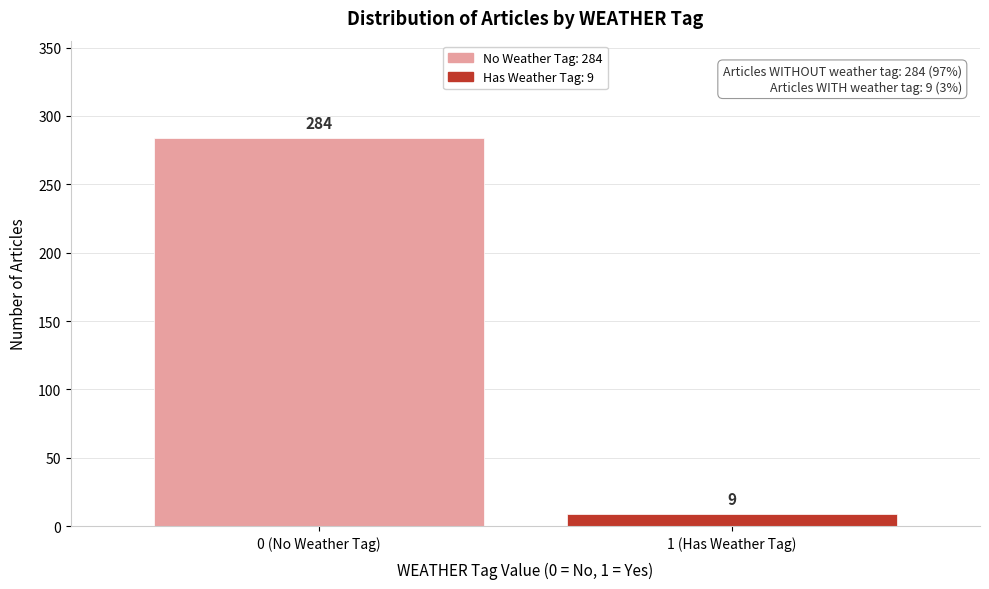

Reading left to right, transcribe all the data shown in this chart.

0 (No Weather Tag)=284	1 (Has Weather Tag)=9